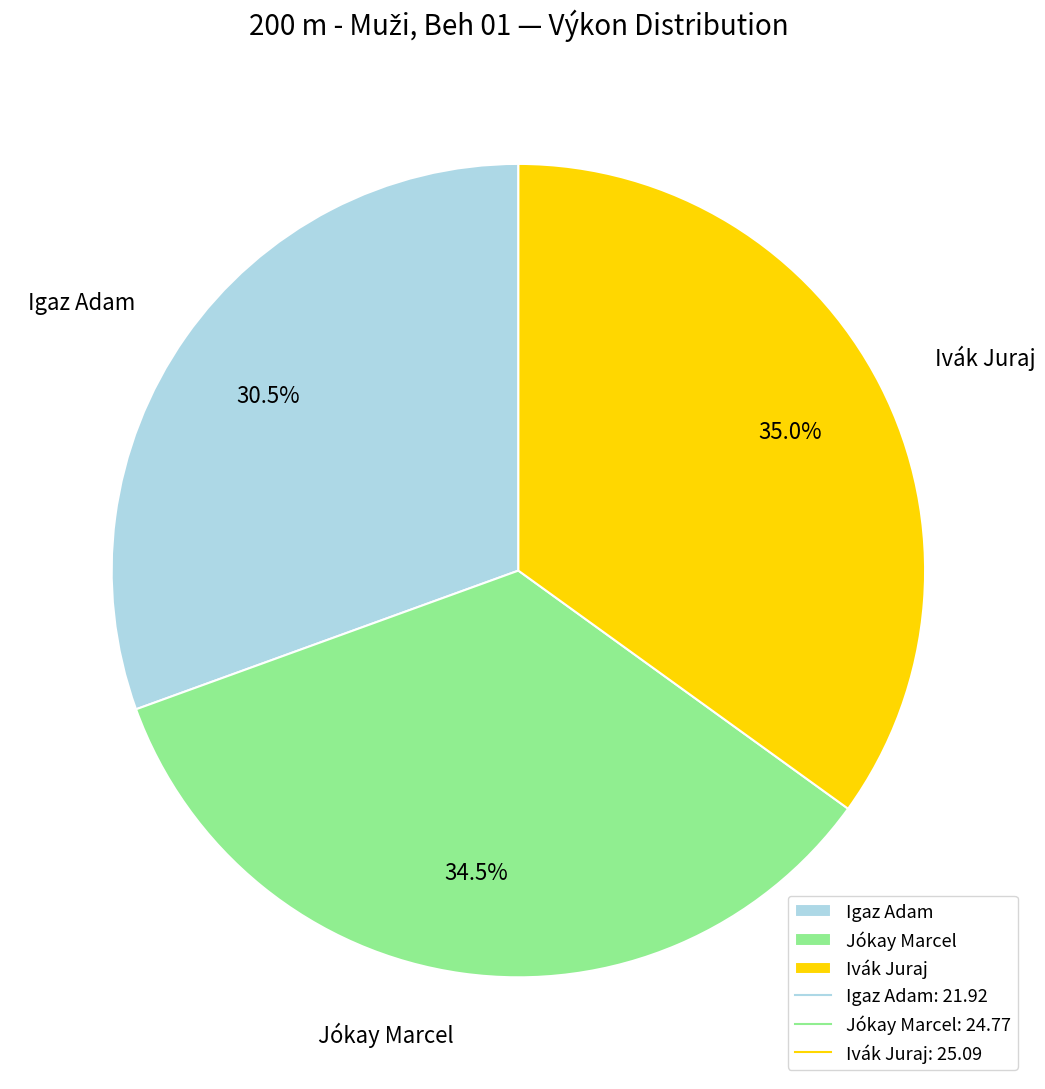

What is the ratio of the value at Jókay Marcel to the value at Ivák Juraj?

1.0